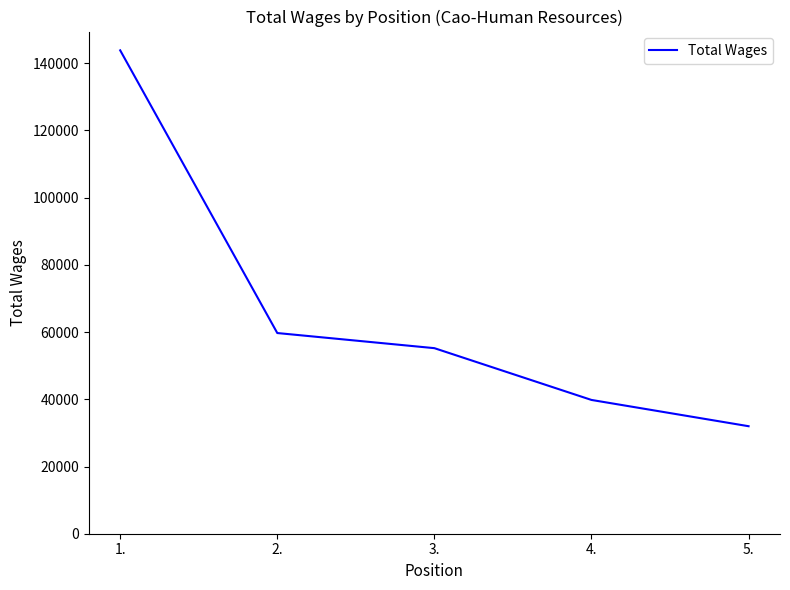

True or false: there are more than 1 points higher than both neighbors.

False